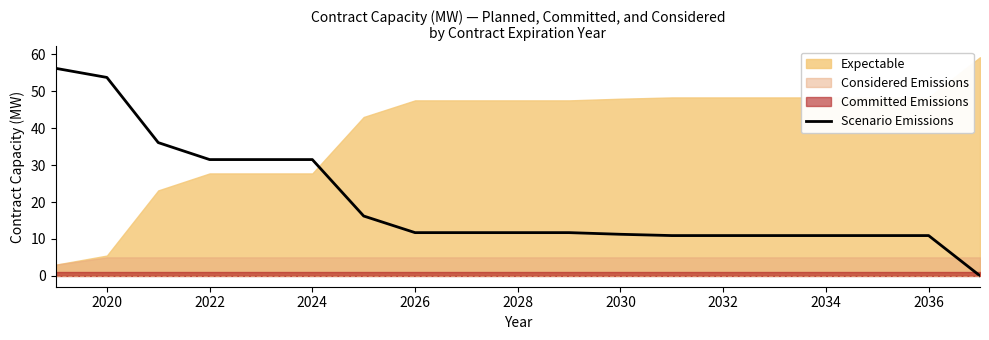

Is it true that Scenario Emissions equals 31.5 at 2022?

True